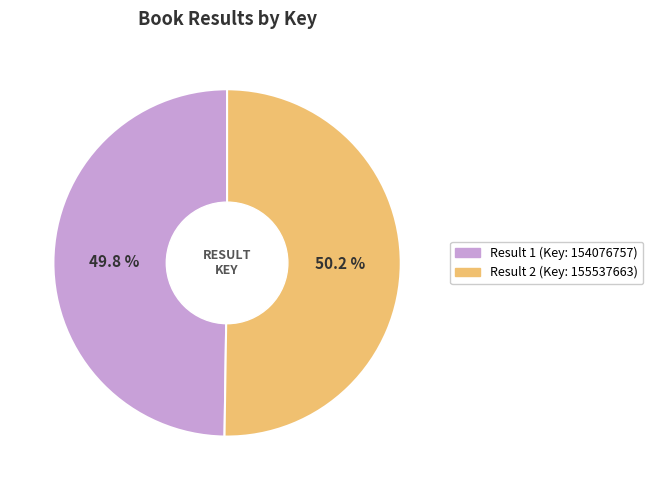

Is there a majority slice in this chart?

Yes